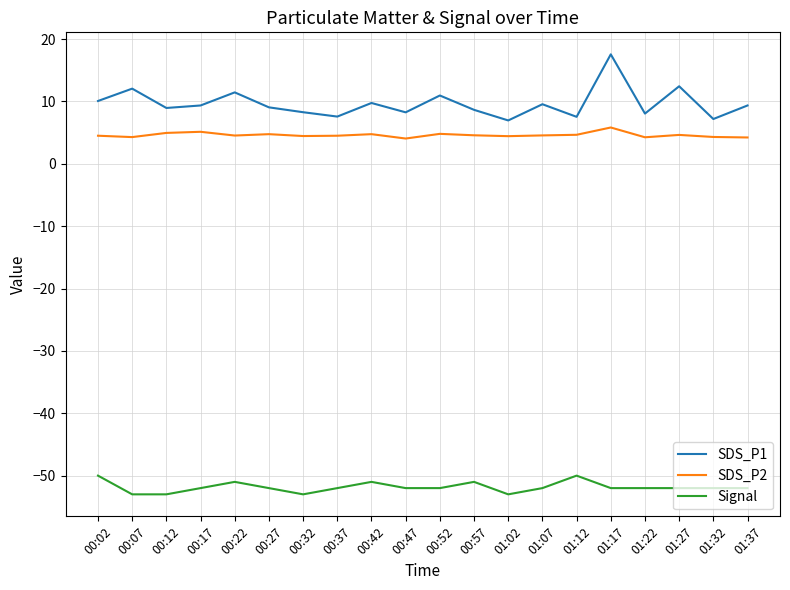

What position from the left is 00:22?

5